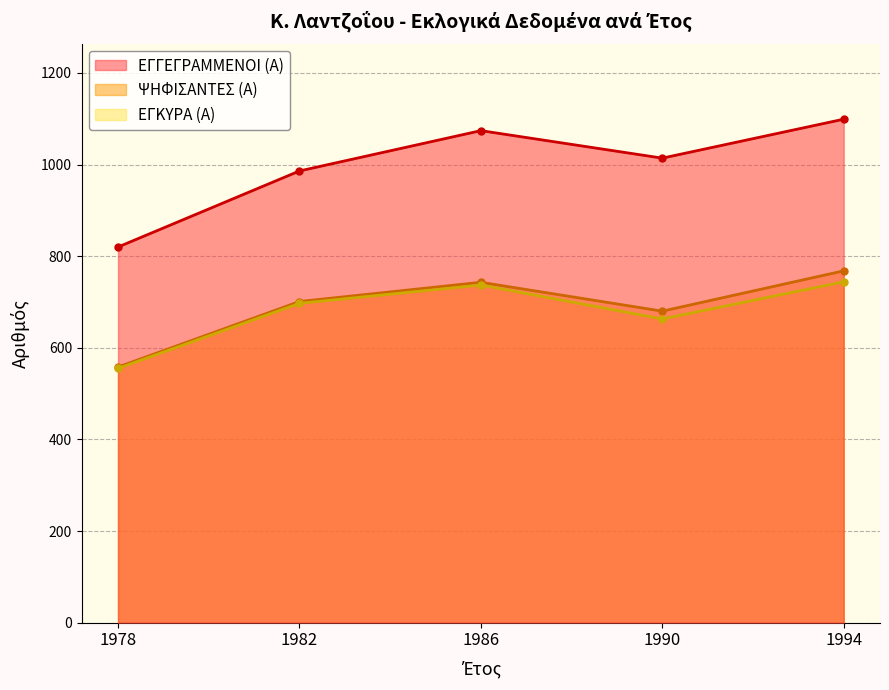

List the series in order of their peak value, highest first.

ΕΓΓΕΓΡΑΜΜΕΝΟΙ (Α), ΨΗΦΙΣΑΝΤΕΣ (Α), ΕΓΚΥΡΑ (Α)